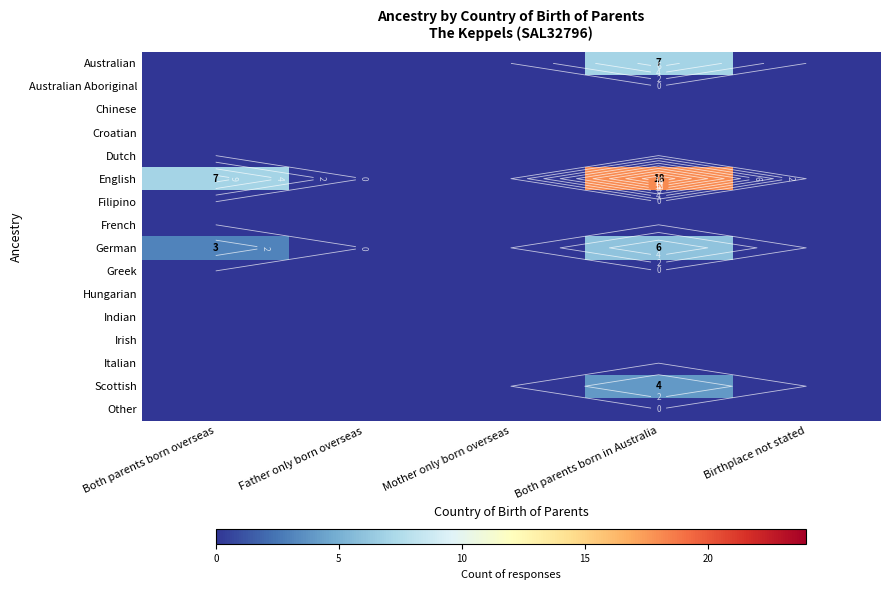

Count the number of categories in the chart.

5